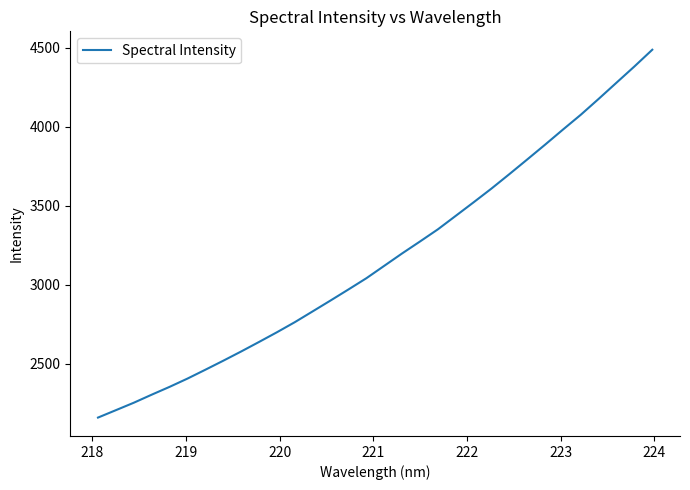

What is the minimum value shown in the chart?

2158.8